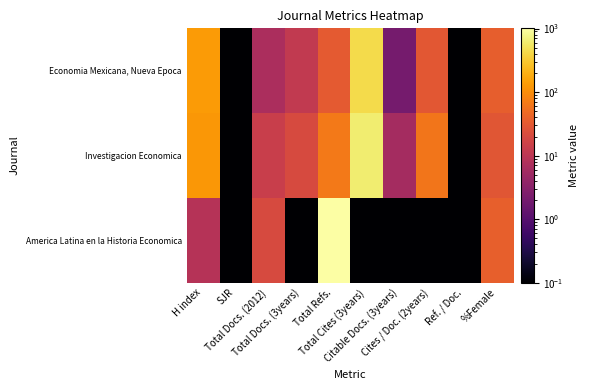

At which category does the chart reach its peak across all series?

Total Refs.